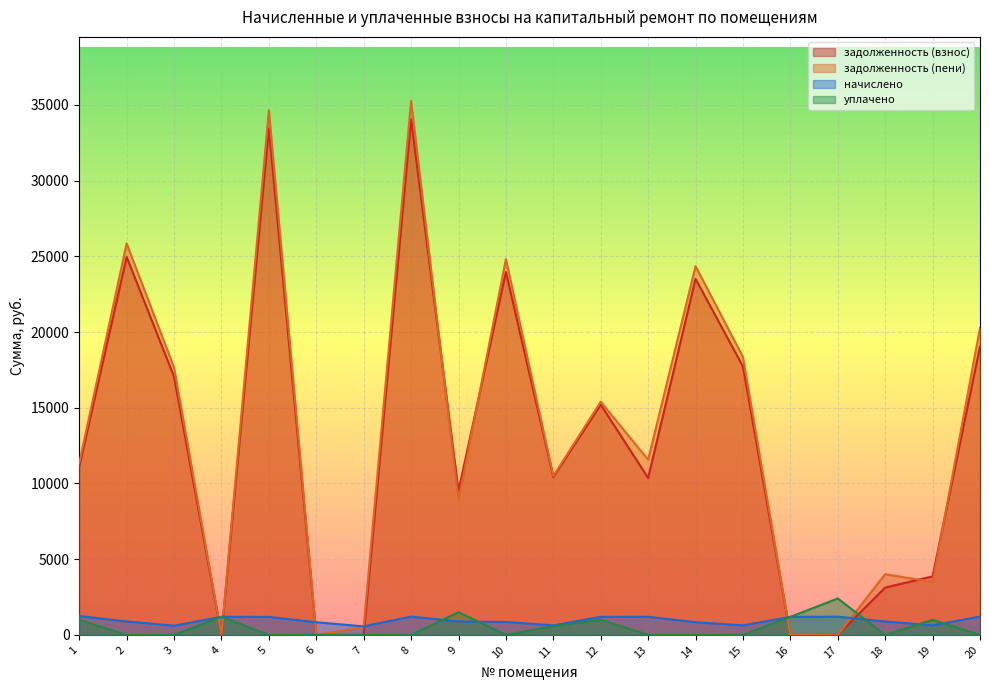

True or false: начислено and задолженность (пени) cross at least once.

True